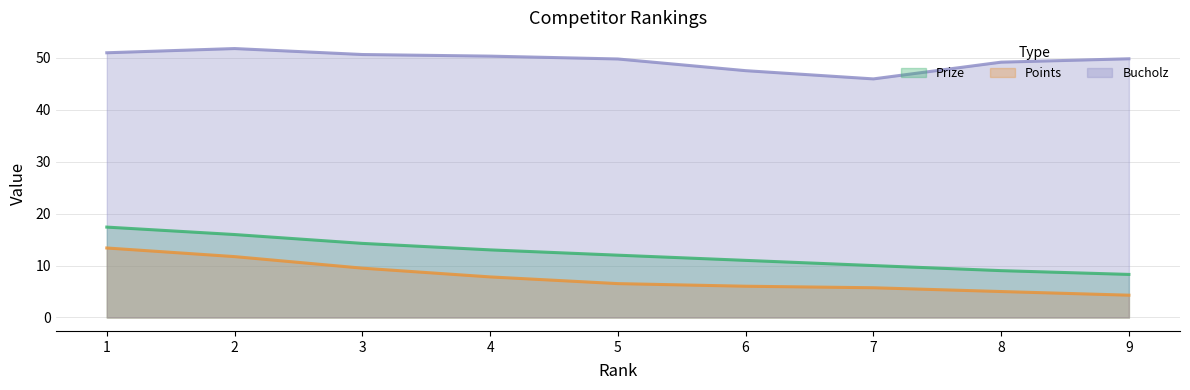

Rank the series at 8 from highest to lowest value.

Bucholz, Prize, Points